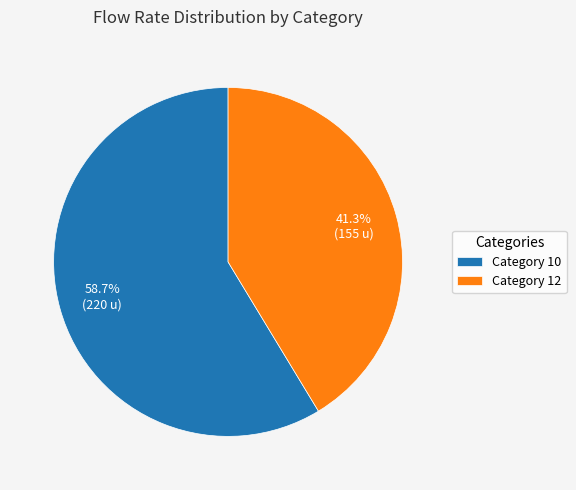

Which category has the biggest portion of the pie?

Category 10